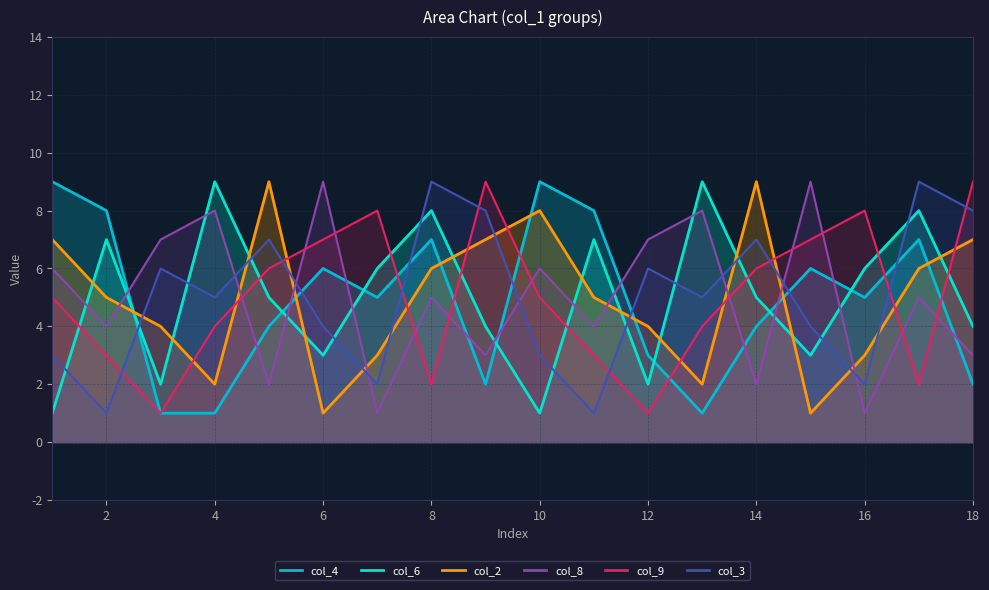

List the series in order of their peak value, lowest first.

col_4, col_6, col_2, col_8, col_9, col_3